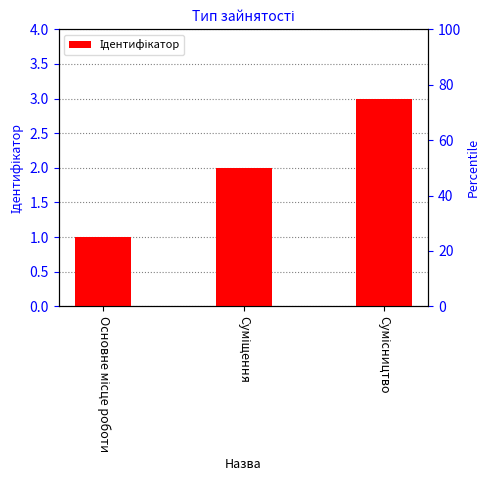

What is the ratio of the value at Сумісництво to the value at Основне місце роботи?

3.0